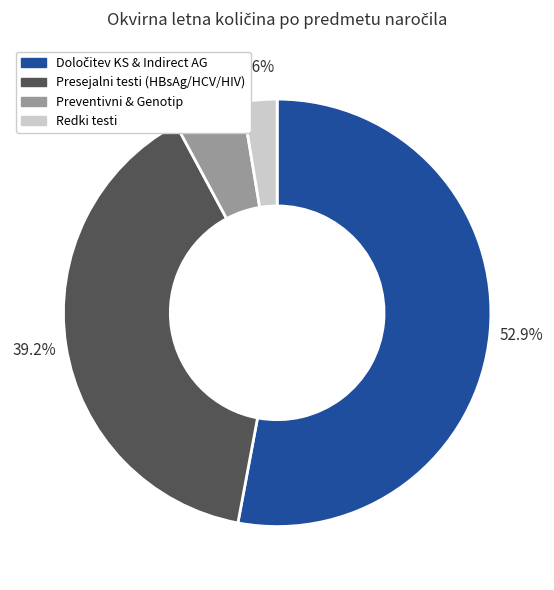

Is there a majority slice in this chart?

Yes